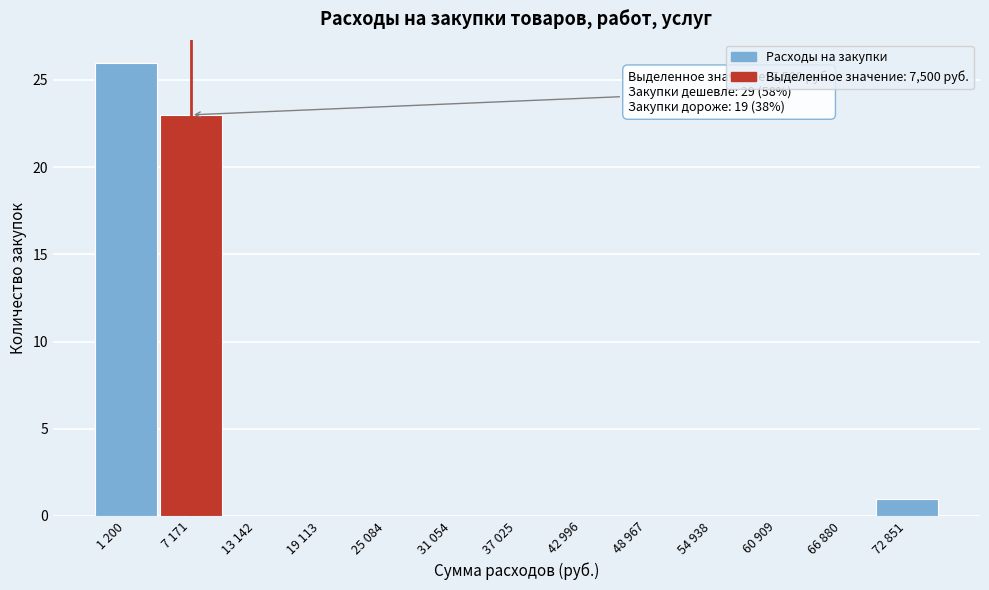

Reading right to left, extract all data points from this chart.

72 851=1	66 880=0	60 909=0	54 938=0	48 967=0	42 996=0	37 025=0	31 054=0	25 084=0	19 113=0	13 142=0	7 171=23	1 200=26